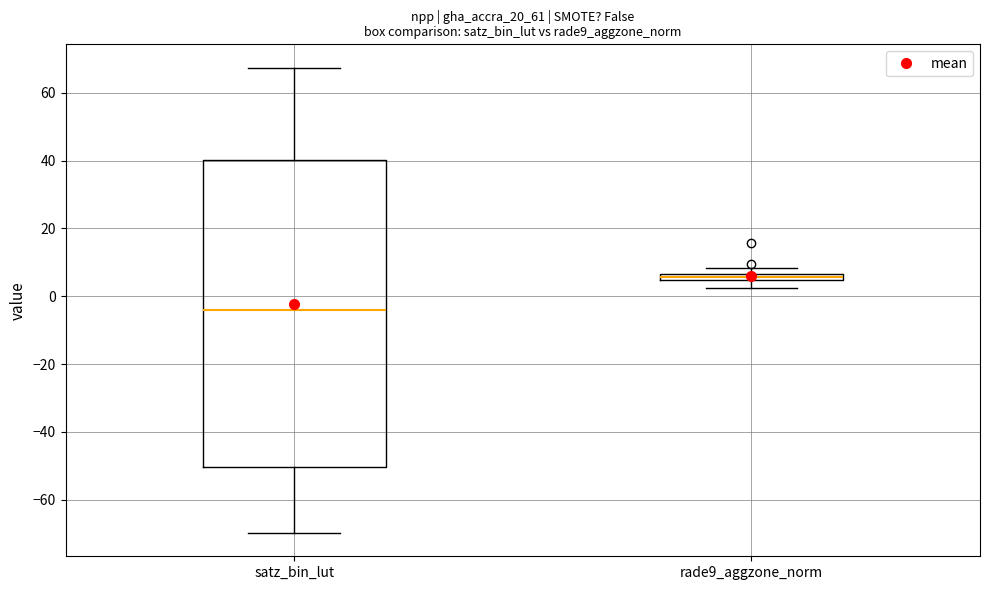

Which box has the highest median line?

rade9_aggzone_norm